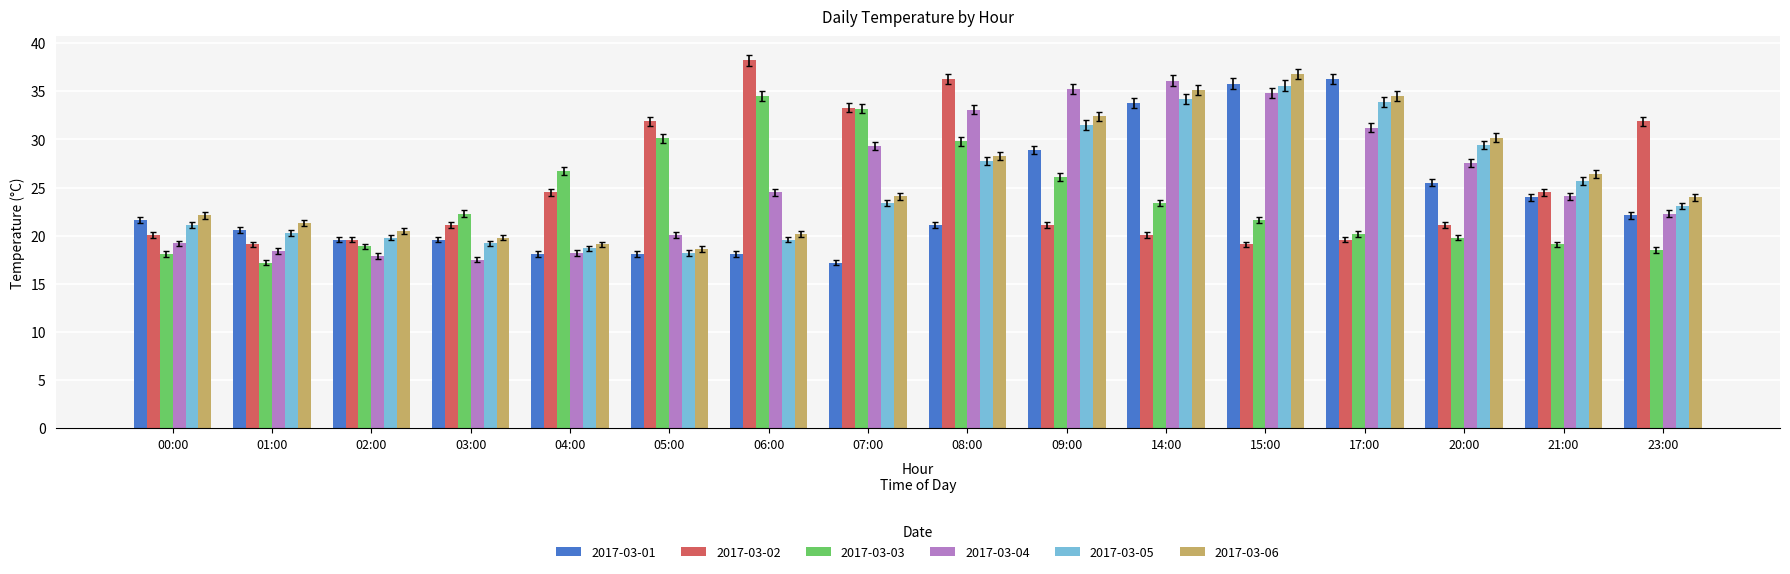

What is the maximum value for 2017-03-01?

36.3